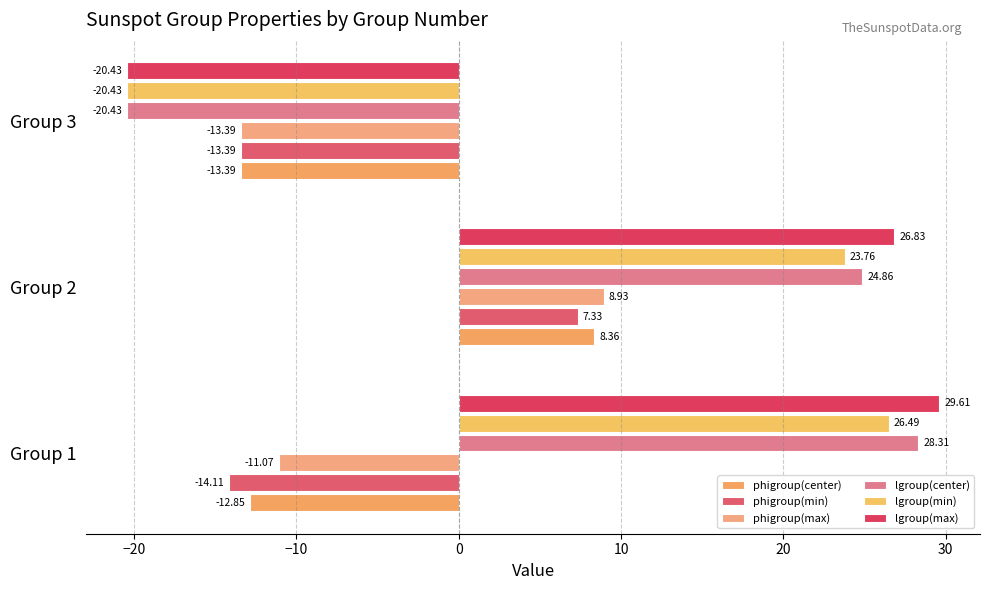

How many negative values does the lgroup(center) series have?

1